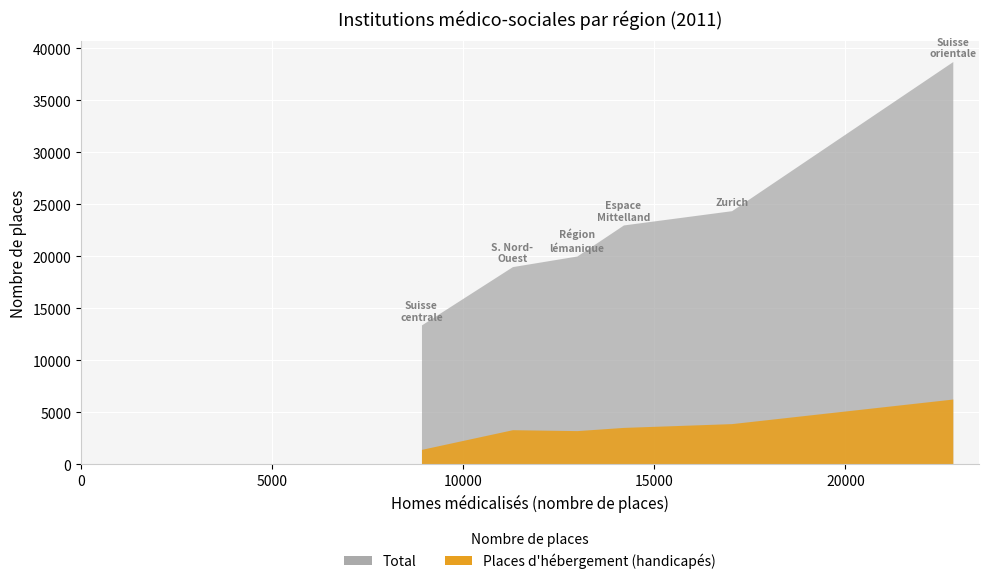

Which series has the widest spread of values?

Total